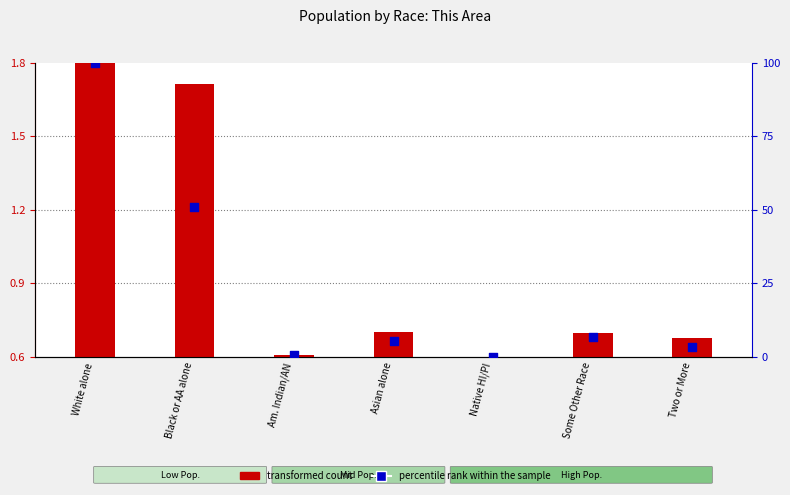

Which series reaches the minimum Y coordinate?

percentile rank within the sample